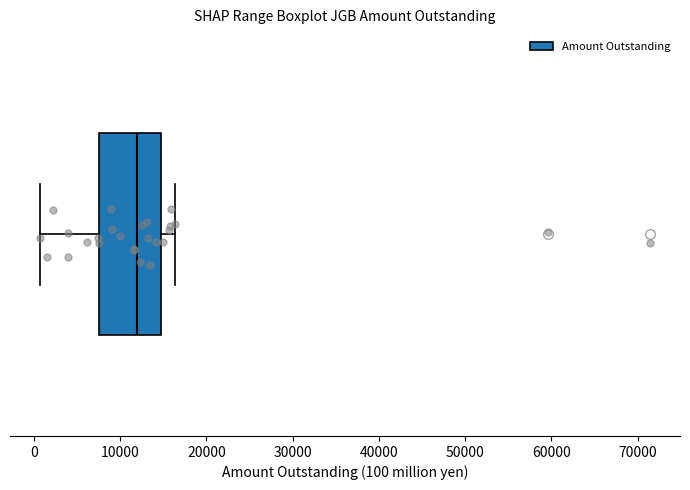

Transcribe this box plot: give where the median line is, the range the box spans, and where the two whiskers end, as read against the x-axis. The values are not printed on the chart, so give them approximately, as read against the axis.

median 12000, box 8000 to 15000, whiskers 1000 to 16000